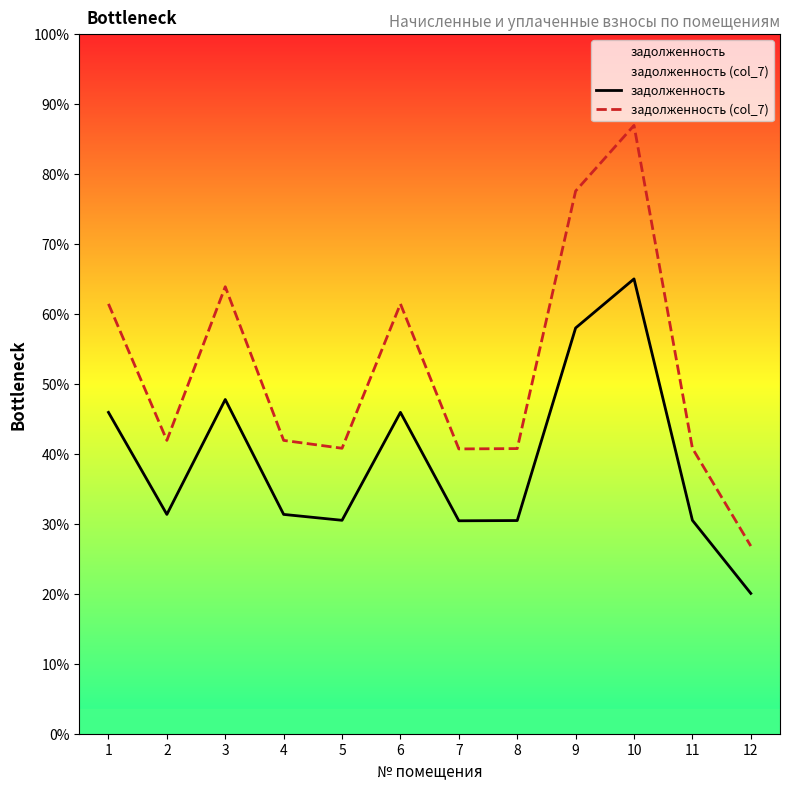

True or false: задолженность (col_7) and задолженность cross at least once.

False